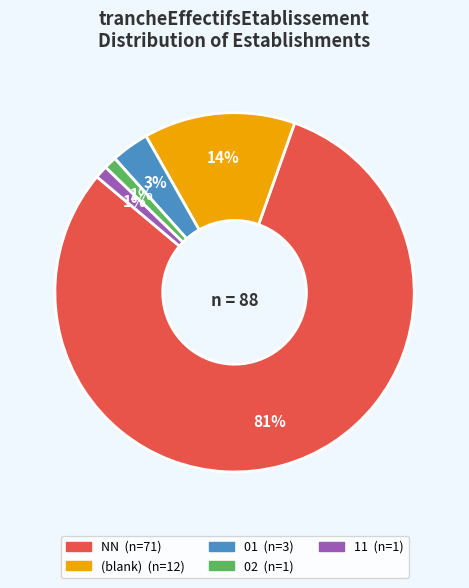

Which has a higher value, 01 (n=3) or NN (n=71)?

NN (n=71)